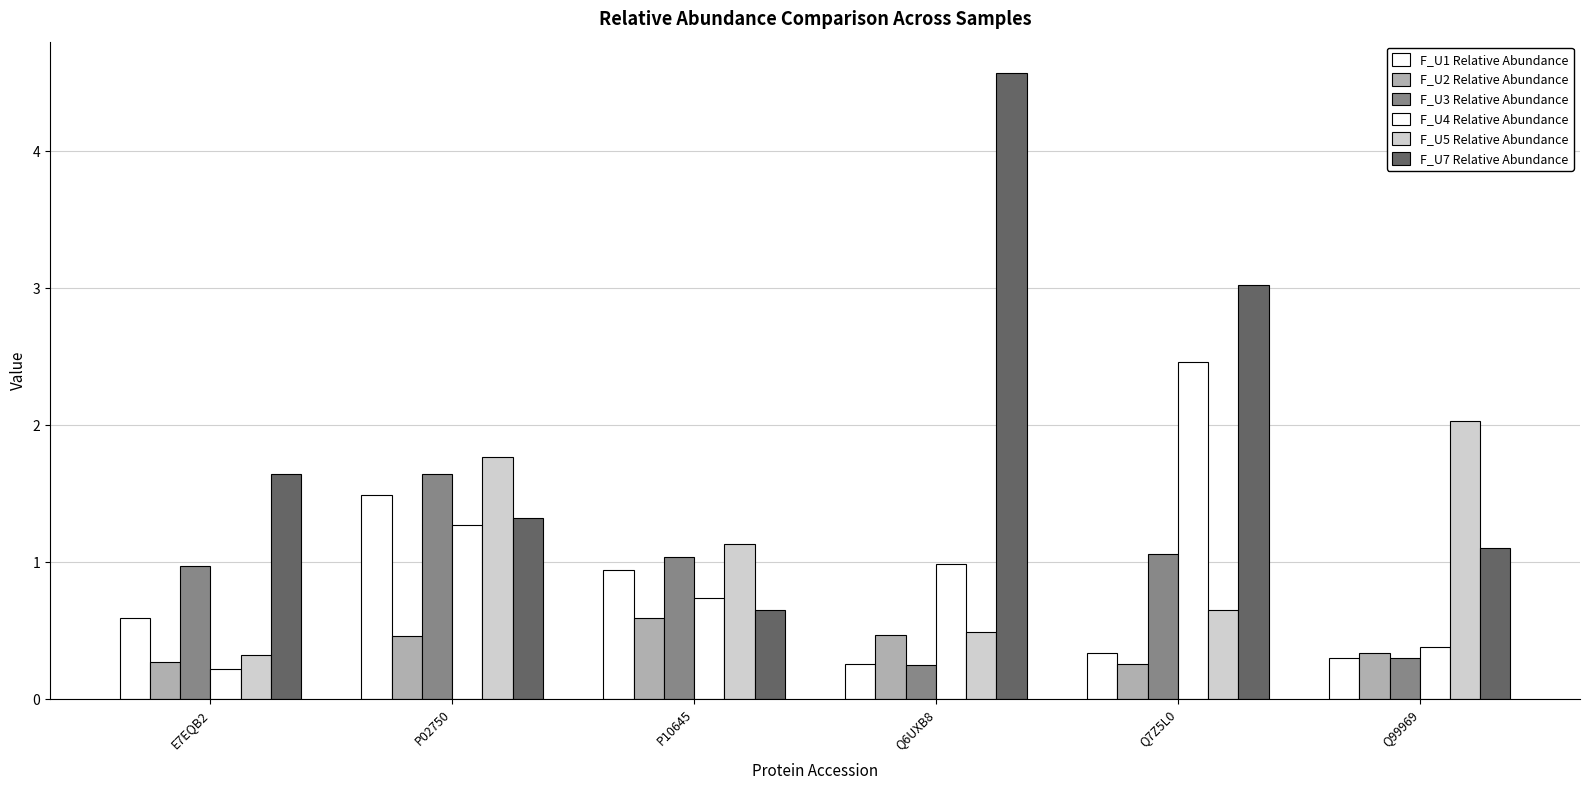

Does the chart contain any negative values?

No